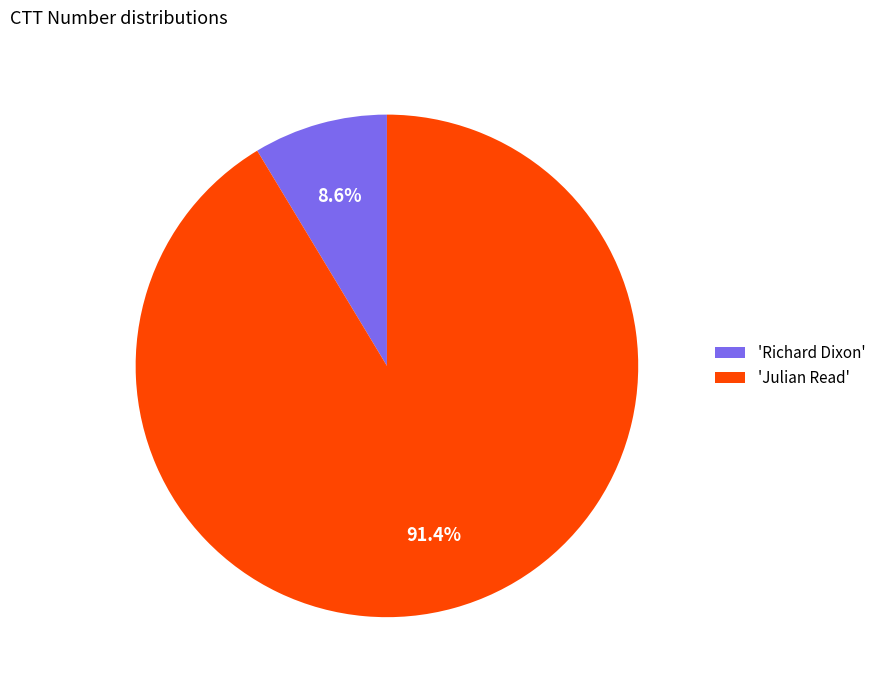

How much of the chart is everything except 'Richard Dixon'?

91.4%